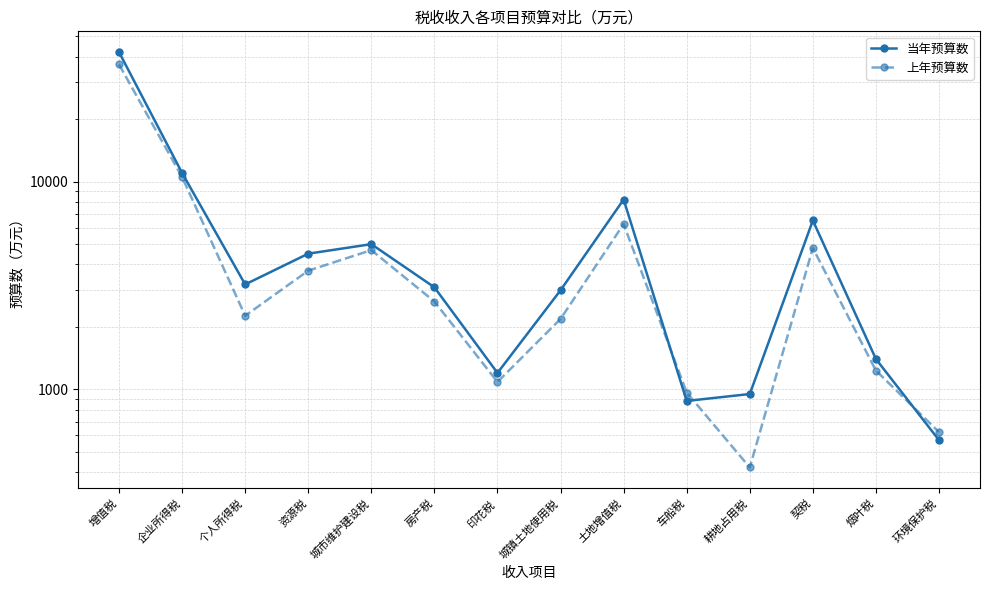

Reading right to left, extract all data points from this chart.

当年预算数: 环境保护税=570	烟叶税=1400	契税=6500	耕地占用税=950	车船税=880	土地增值税=8200	城镇土地使用税=3000	印花税=1200	房产税=3100	城市维护建设税=5000	资源税=4500	个人所得税=3200	企业所得税=11000	增值税=42000
上年预算数: 环境保护税=623	烟叶税=1232	契税=4790	耕地占用税=421	车船税=966	土地增值税=6249	城镇土地使用税=2183	印花税=1086	房产税=2648	城市维护建设税=4680	资源税=3727	个人所得税=2262	企业所得税=10517	增值税=36616